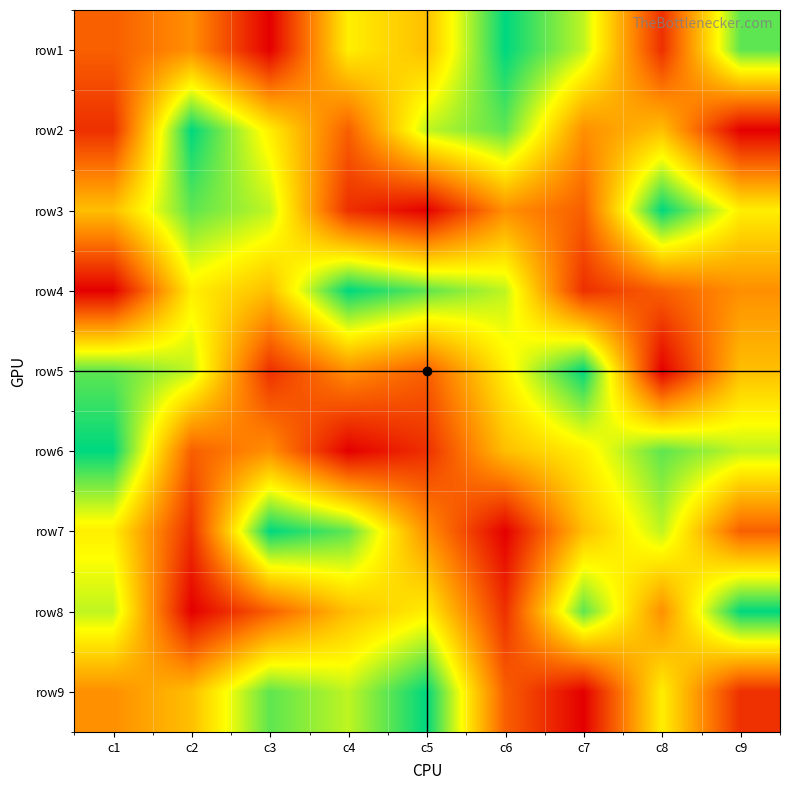

Reading left to right, list all the values displayed in this chart.

row1: c1=3	c2=4	c3=1	c4=6	c5=5	c6=9	c7=7	c8=2	c9=8
row2: c1=2	c2=9	c3=6	c4=3	c5=7	c6=8	c7=4	c8=5	c9=1
row3: c1=5	c2=8	c3=7	c4=2	c5=1	c6=4	c7=3	c8=9	c9=6
row4: c1=1	c2=6	c3=5	c4=9	c5=8	c6=7	c7=2	c8=3	c9=4
row5: c1=8	c2=7	c3=2	c4=4	c5=3	c6=6	c7=9	c8=1	c9=5
row6: c1=9	c2=3	c3=4	c4=1	c5=2	c6=5	c7=6	c8=8	c9=7
row7: c1=6	c2=2	c3=9	c4=8	c5=4	c6=1	c7=5	c8=7	c9=3
row8: c1=7	c2=1	c3=3	c4=5	c5=6	c6=2	c7=8	c8=4	c9=9
row9: c1=4	c2=5	c3=8	c4=7	c5=9	c6=3	c7=1	c8=6	c9=2